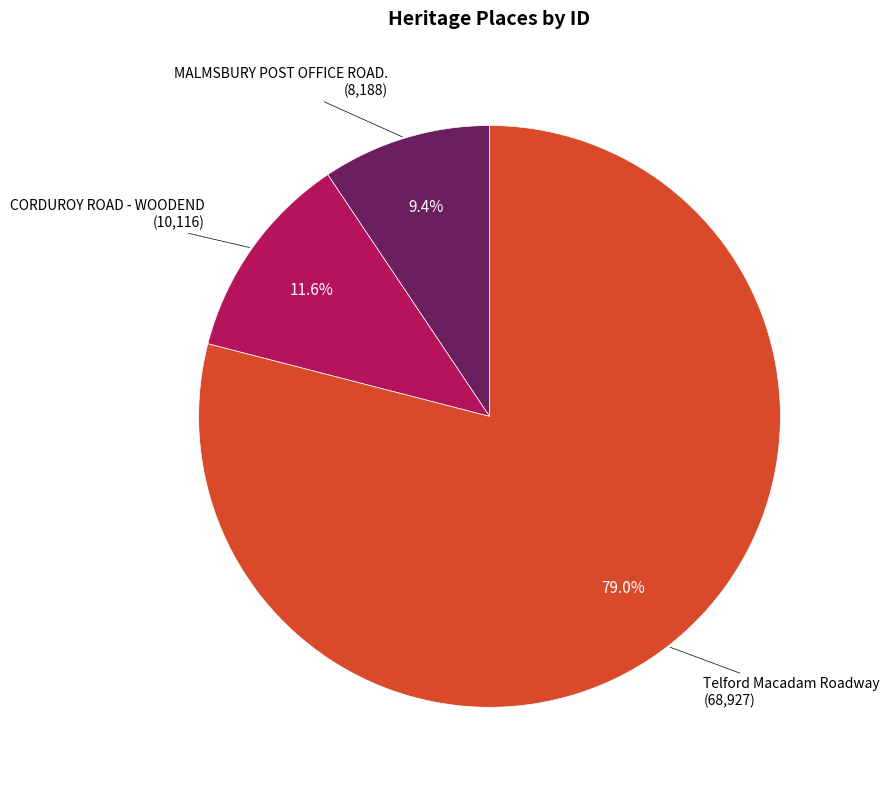

What is the largest slice in the pie chart?

Telford Macadam Roadway